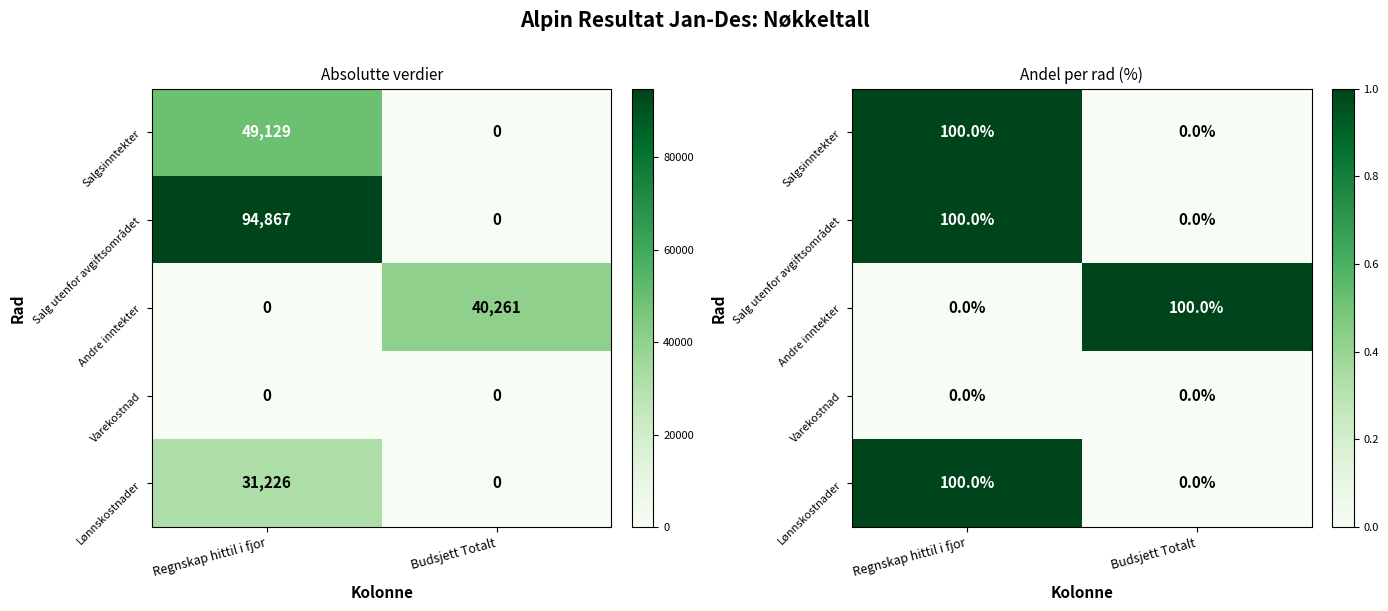

At which label is Varekostnad closest to 0?

Regnskap hittil i fjor